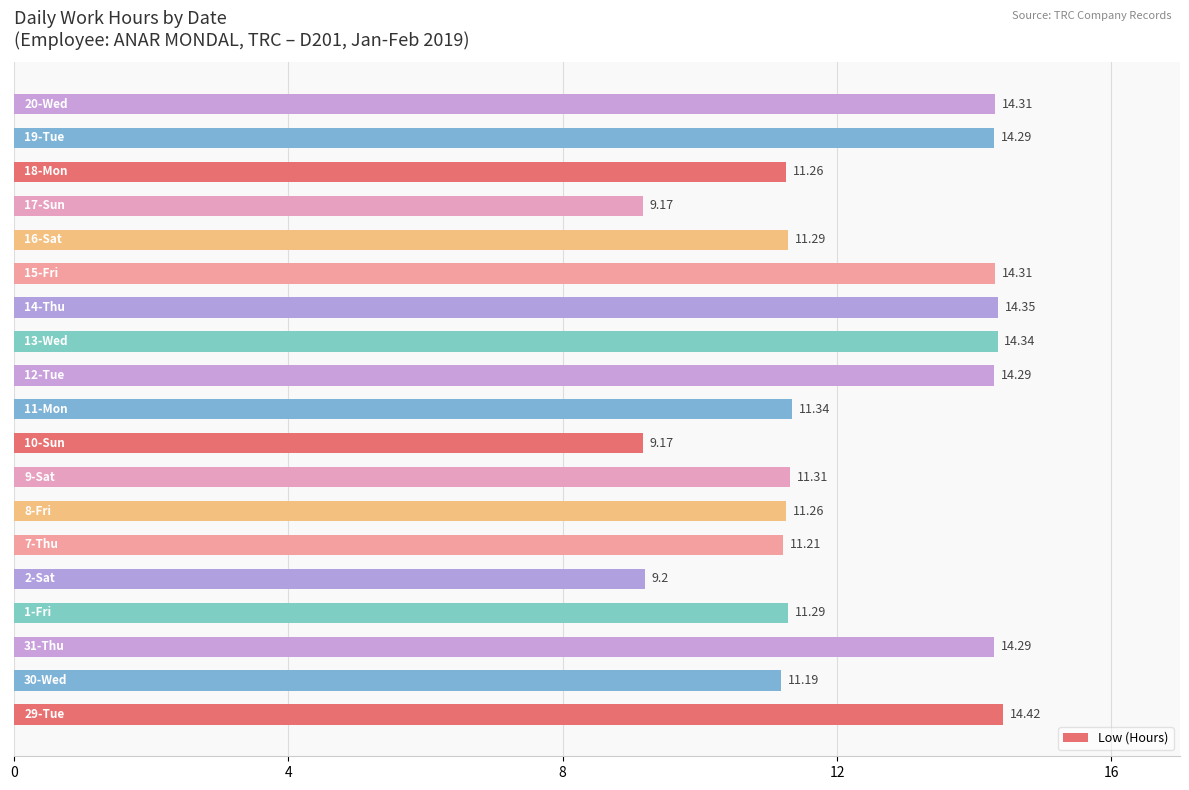

What is the difference between the second highest and minimum values?

5.2